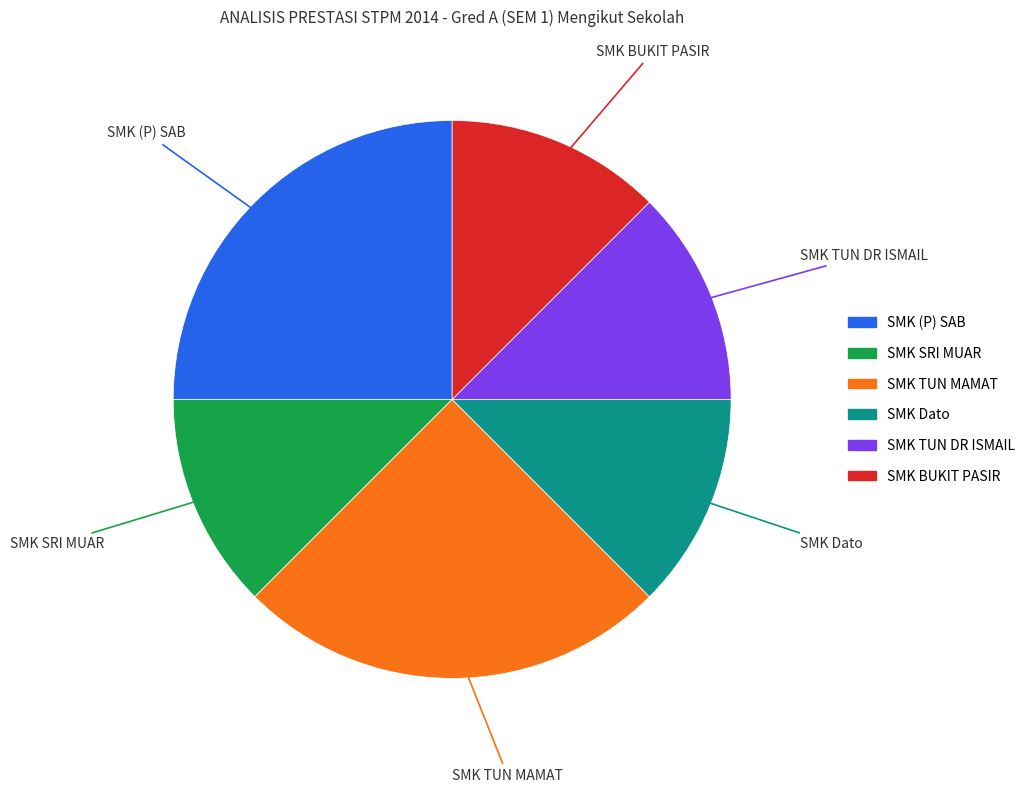

Approximately how many times larger is the value at SMK BUKIT PASIR compared to SMK SRI MUAR?

1.0